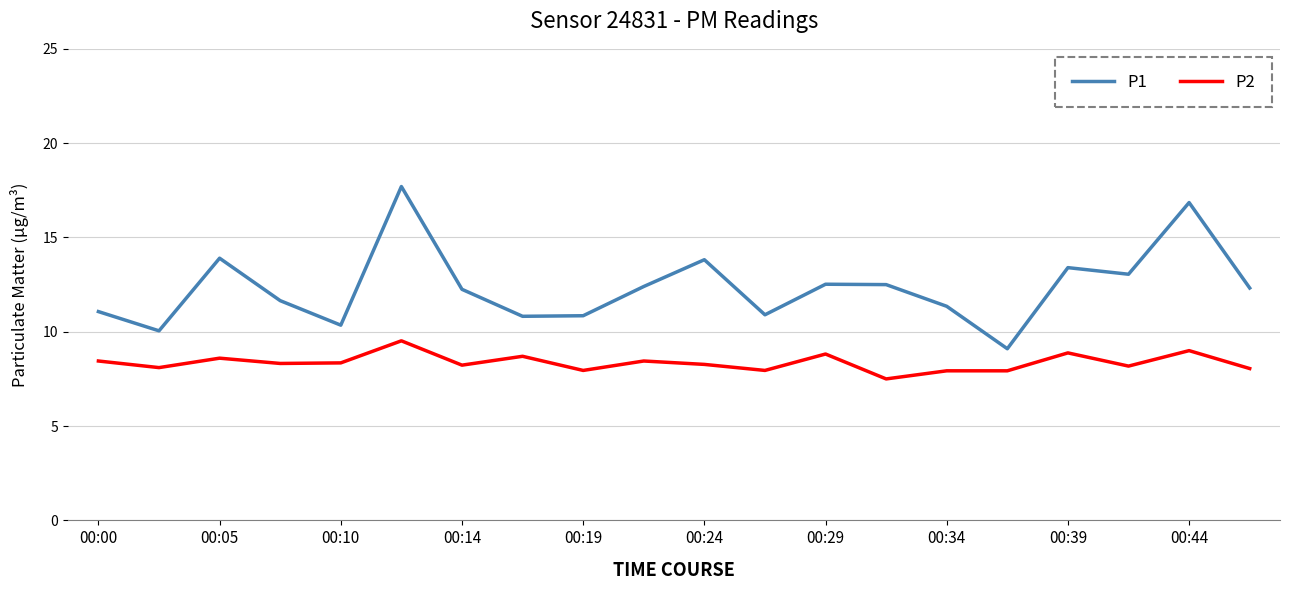

Which series has the largest total across all categories?

P1